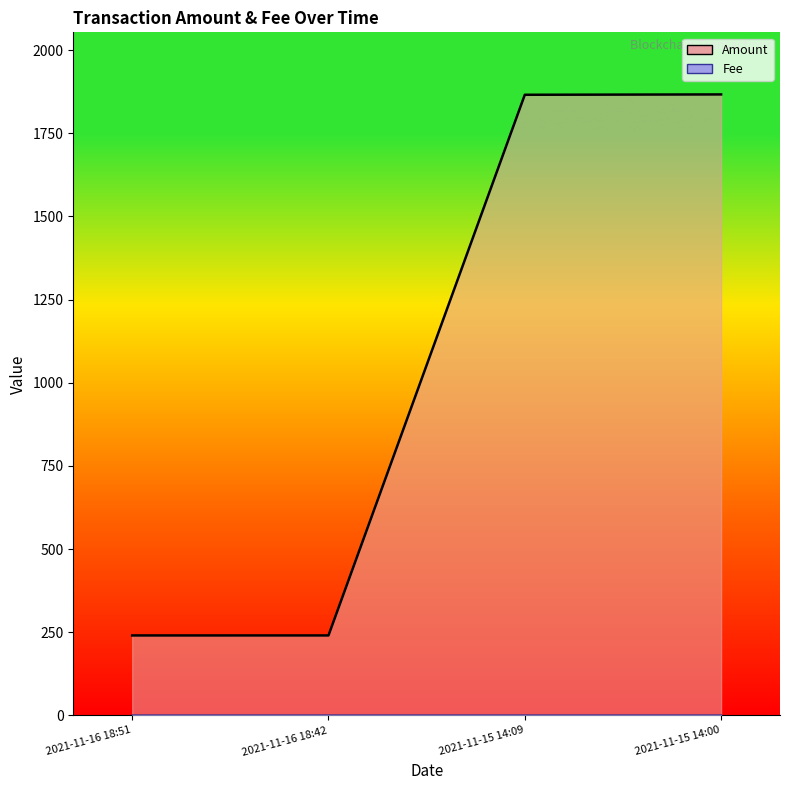

Which series has the widest spread of values?

Amount